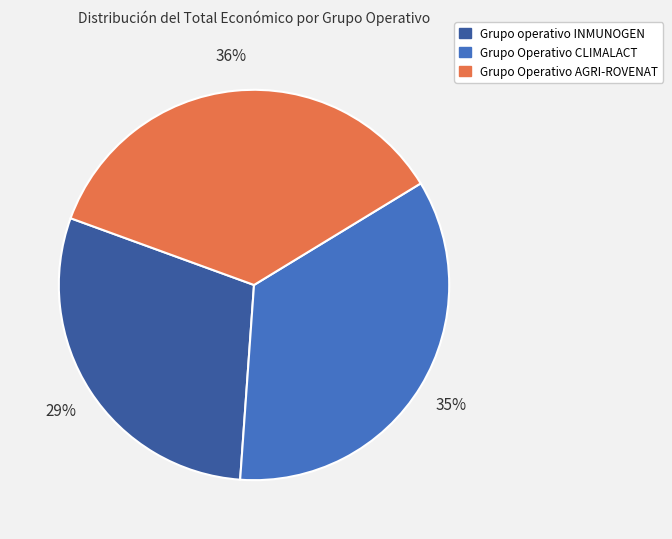

To the nearest percent, what percentage of the pie is Grupo Operativo CLIMALACT?

35%